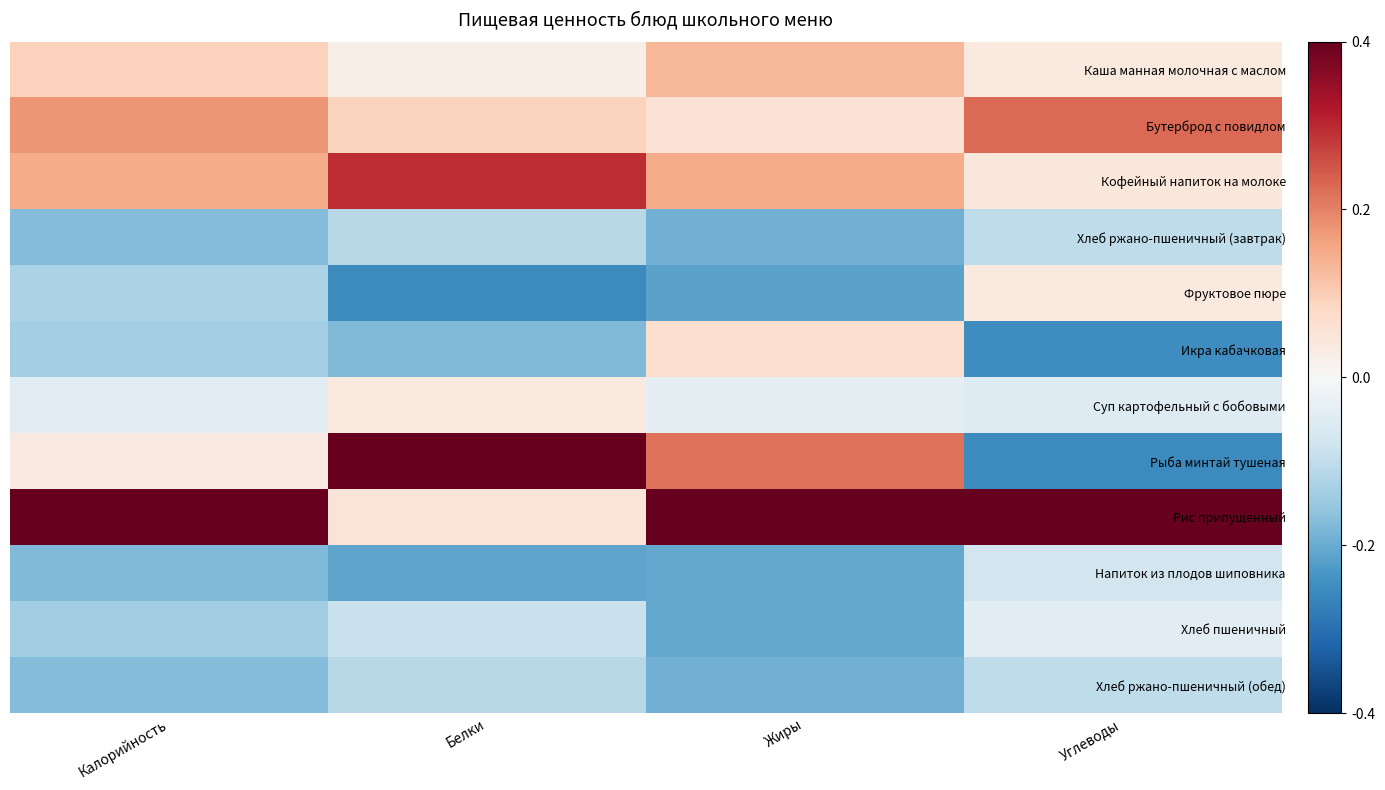

Reading right to left, list all the values displayed in this chart.

Каша манная молочная с маслом: Углеводы=0.2	Жиры=0.7	Белки=0.1	Калорийность=0.5
Бутерброд с повидлом: Углеводы=1.1	Жиры=0.3	Белки=0.4	Калорийность=0.9
Кофейный напиток на молоке: Углеводы=0.2	Жиры=0.7	Белки=1.5	Калорийность=0.7
Хлеб ржано-пшеничный (завтрак): Углеводы=-0.5	Жиры=-1.0	Белки=-0.6	Калорийность=-0.9
Фруктовое пюре: Углеводы=0.2	Жиры=-1.1	Белки=-1.3	Калорийность=-0.6
Икра кабачковая: Углеводы=-1.2	Жиры=0.3	Белки=-0.9	Калорийность=-0.7
Суп картофельный с бобовыми: Углеводы=-0.3	Жиры=-0.2	Белки=0.2	Калорийность=-0.2
Рыба минтай тушеная: Углеводы=-1.3	Жиры=1.1	Белки=2.3	Калорийность=0.2
Рис припущенный: Углеводы=2.6	Жиры=2.1	Белки=0.3	Калорийность=2.6
Напиток из плодов шиповника: Углеводы=-0.4	Жиры=-1.0	Белки=-1.1	Калорийность=-0.9
Хлеб пшеничный: Углеводы=-0.2	Жиры=-1.0	Белки=-0.5	Калорийность=-0.7
Хлеб ржано-пшеничный (обед): Углеводы=-0.5	Жиры=-1.0	Белки=-0.6	Калорийность=-0.9